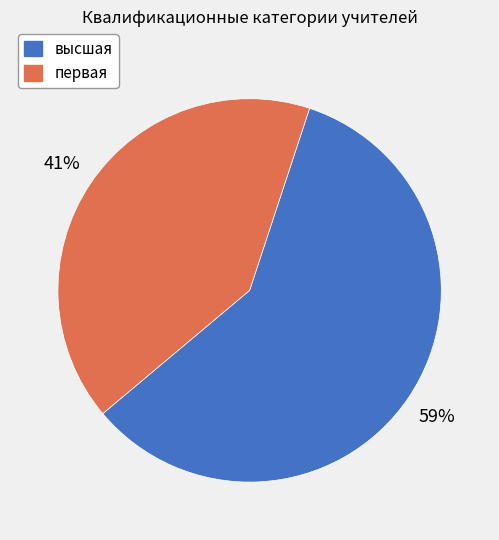

True or false: первая accounts for 27% of the total.

False